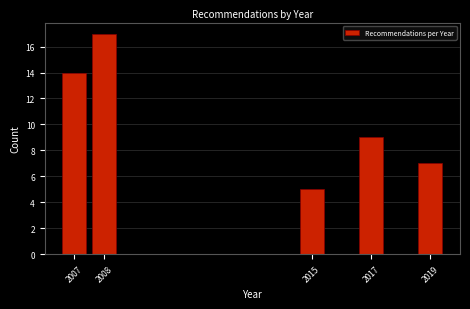

Reading left to right, what are all the values shown in this chart?

2007=14	2008=17	2015=5	2017=9	2019=7